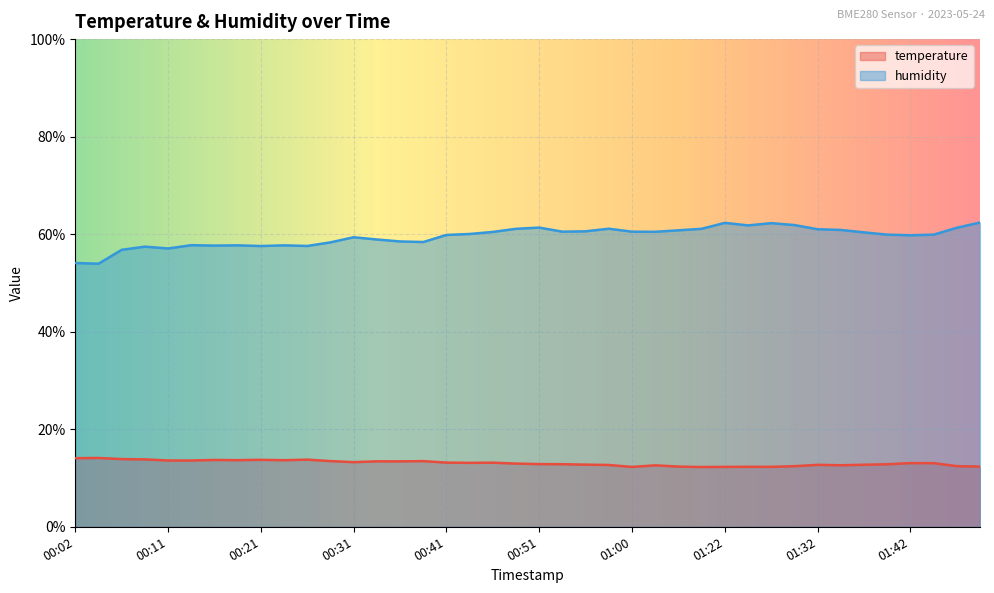

Reading left to right, extract all data points from this chart.

temperature: 14.1	14.1	13.9	13.8	13.6	13.6	13.7	13.7	13.7	13.7	13.8	13.5	13.2	13.4	13.4	13.5	13.2	13.1	13.1	13.0	12.8	12.8	12.7	12.7	12.3	12.6	12.3	12.2	12.3	12.3	12.3	12.4	12.7	12.6	12.7	12.8	13.1	13.1	12.4	12.3
humidity: 54.1	53.9	56.8	57.4	57.1	57.7	57.7	57.7	57.6	57.7	57.6	58.3	59.4	58.9	58.5	58.4	59.8	60.0	60.5	61.1	61.4	60.5	60.6	61.1	60.5	60.5	60.8	61.1	62.3	61.8	62.3	61.9	61.0	60.9	60.4	59.9	59.8	59.9	61.3	62.4